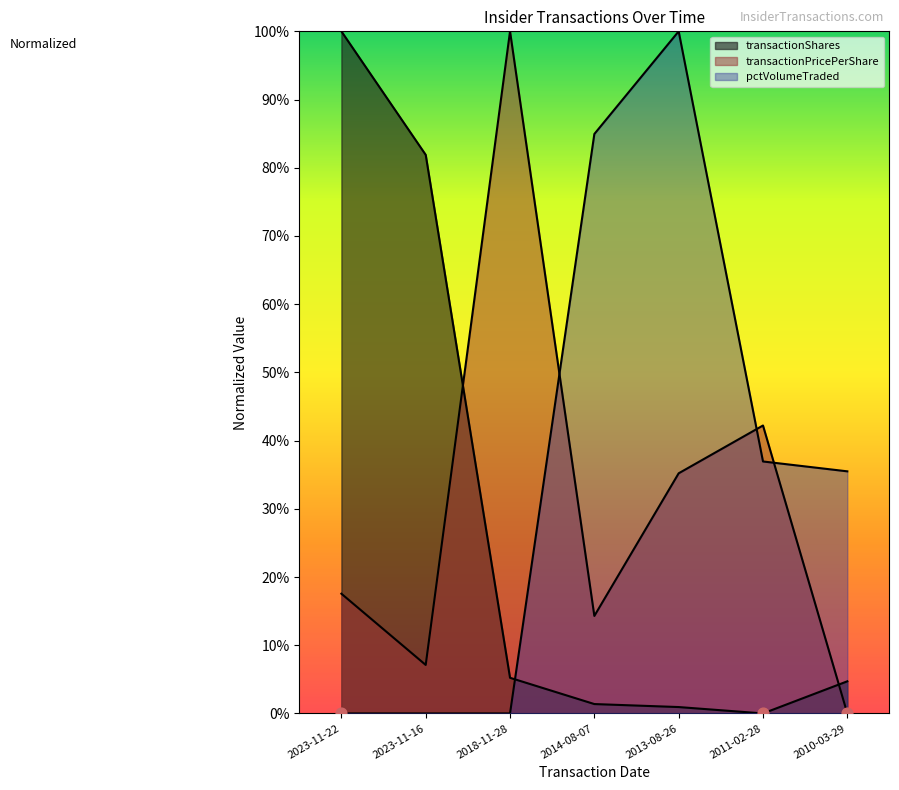

Which series has the largest total across all categories?

pctVolumeTraded